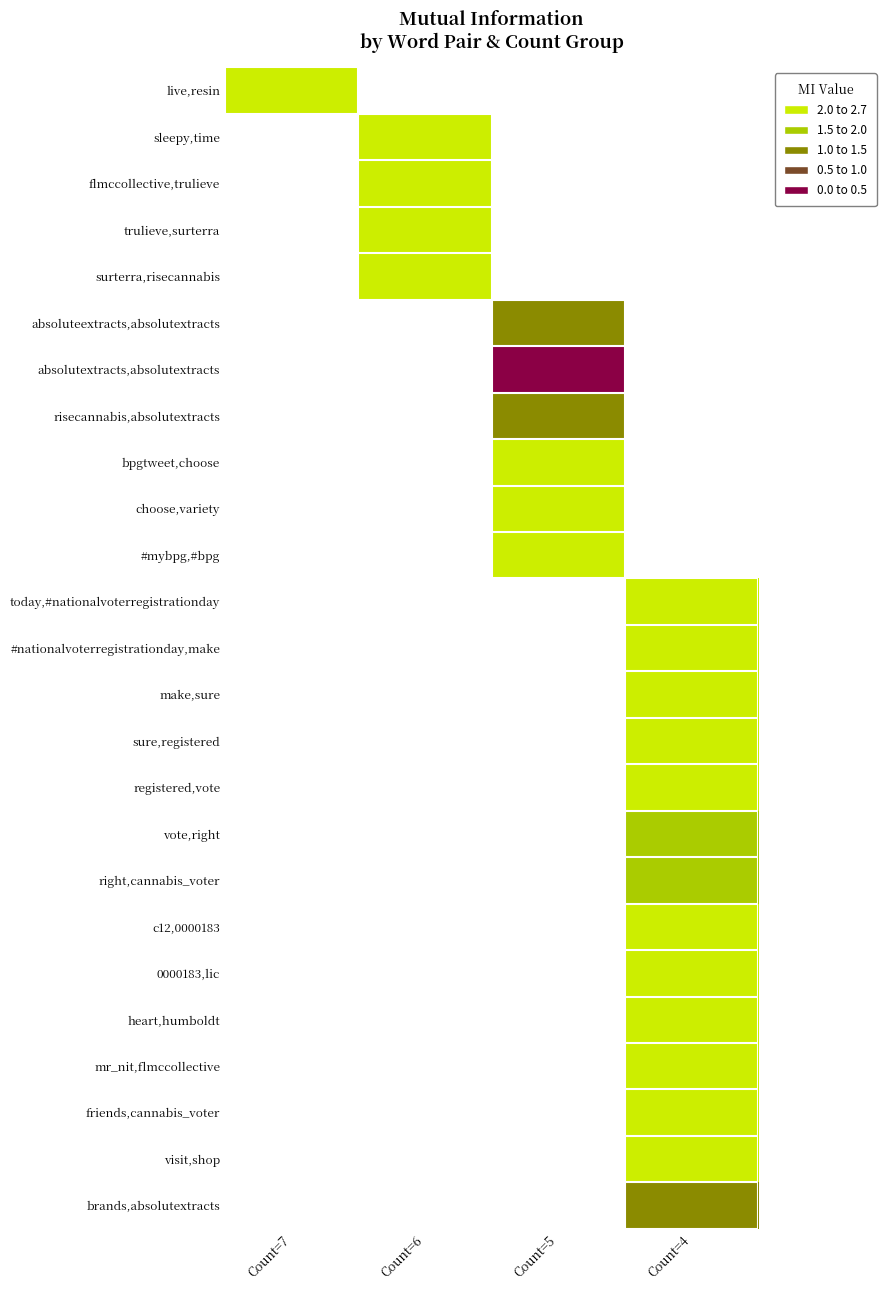

True or false: surterra,risecannabis has a value of 3.4 at Count=6.

False